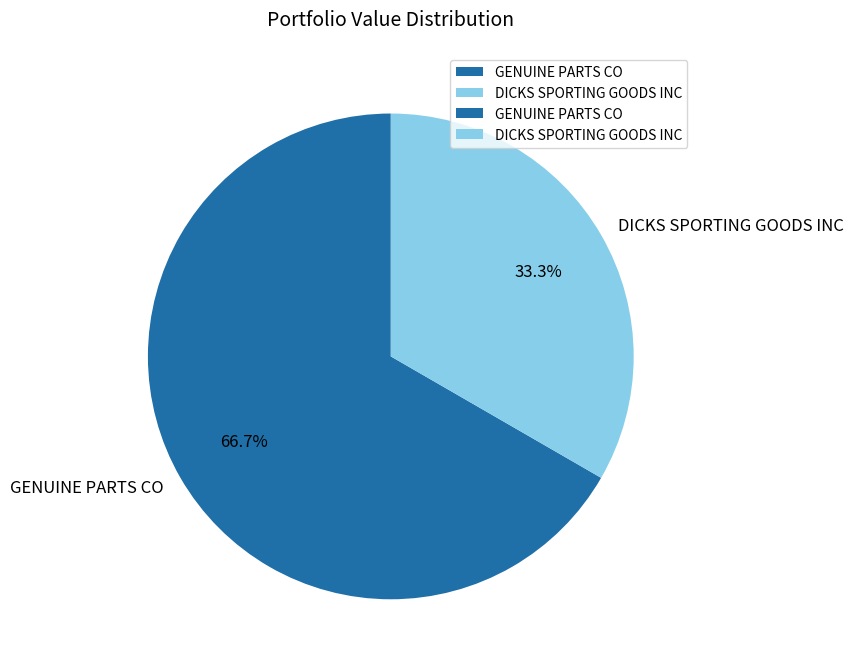

Combined, what portion of the pie is GENUINE PARTS CO and DICKS SPORTING GOODS INC?

100.0%